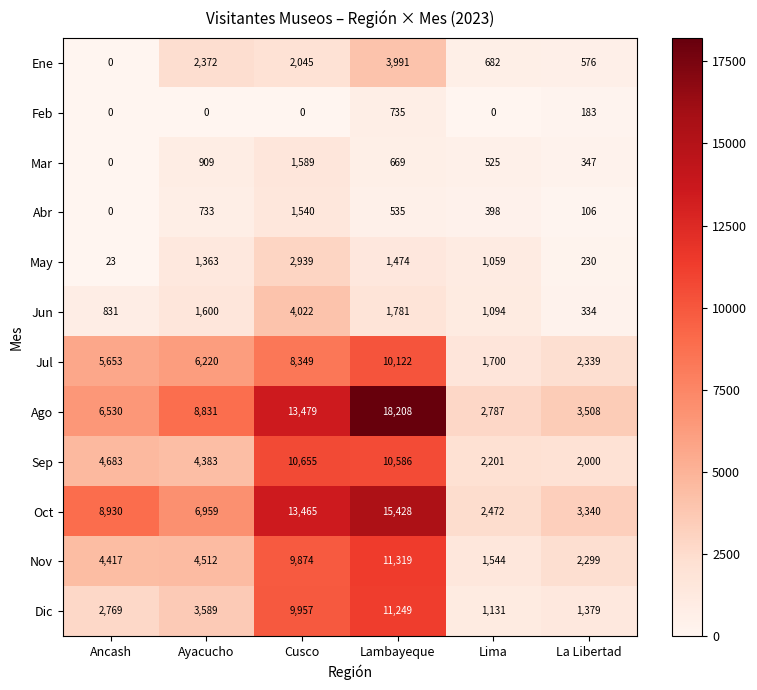

Rank the series by their maximum value, from highest to lowest.

Ago, Oct, Nov, Dic, Sep, Jul, Jun, Ene, May, Mar, Abr, Feb